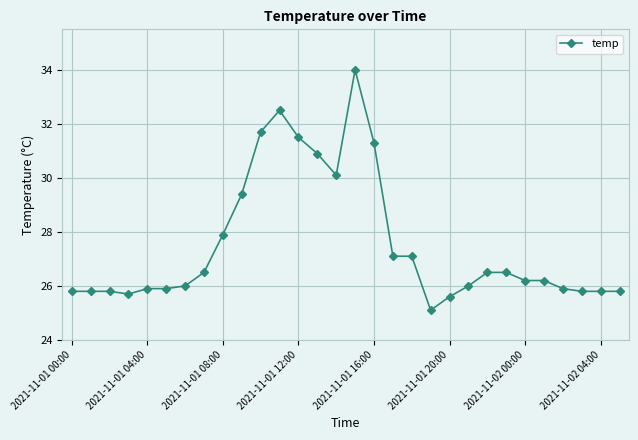

What is the difference between the second highest and second lowest values?

6.9